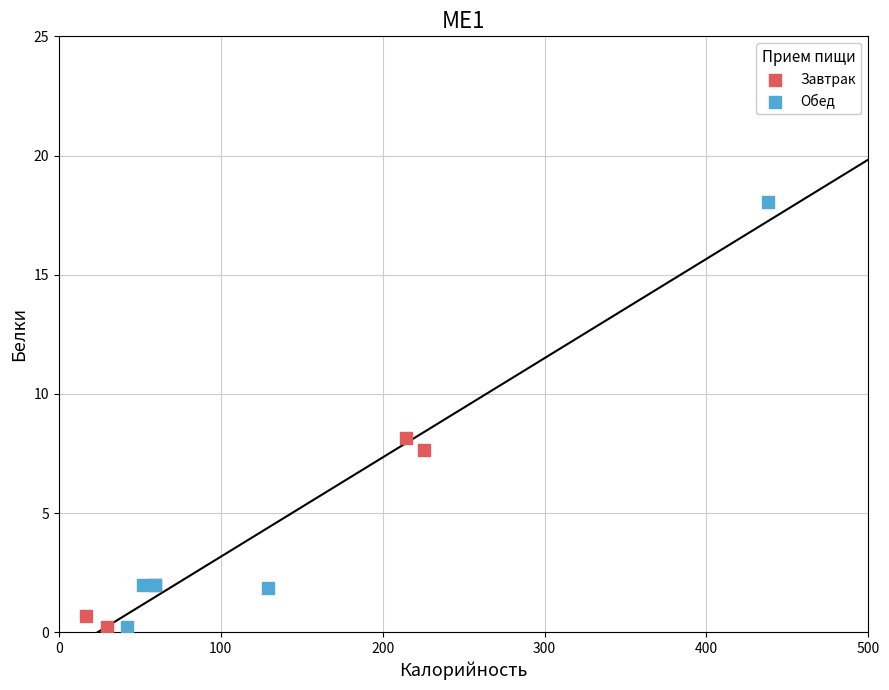

What are all the series names shown in the legend?

Завтрак, Обед